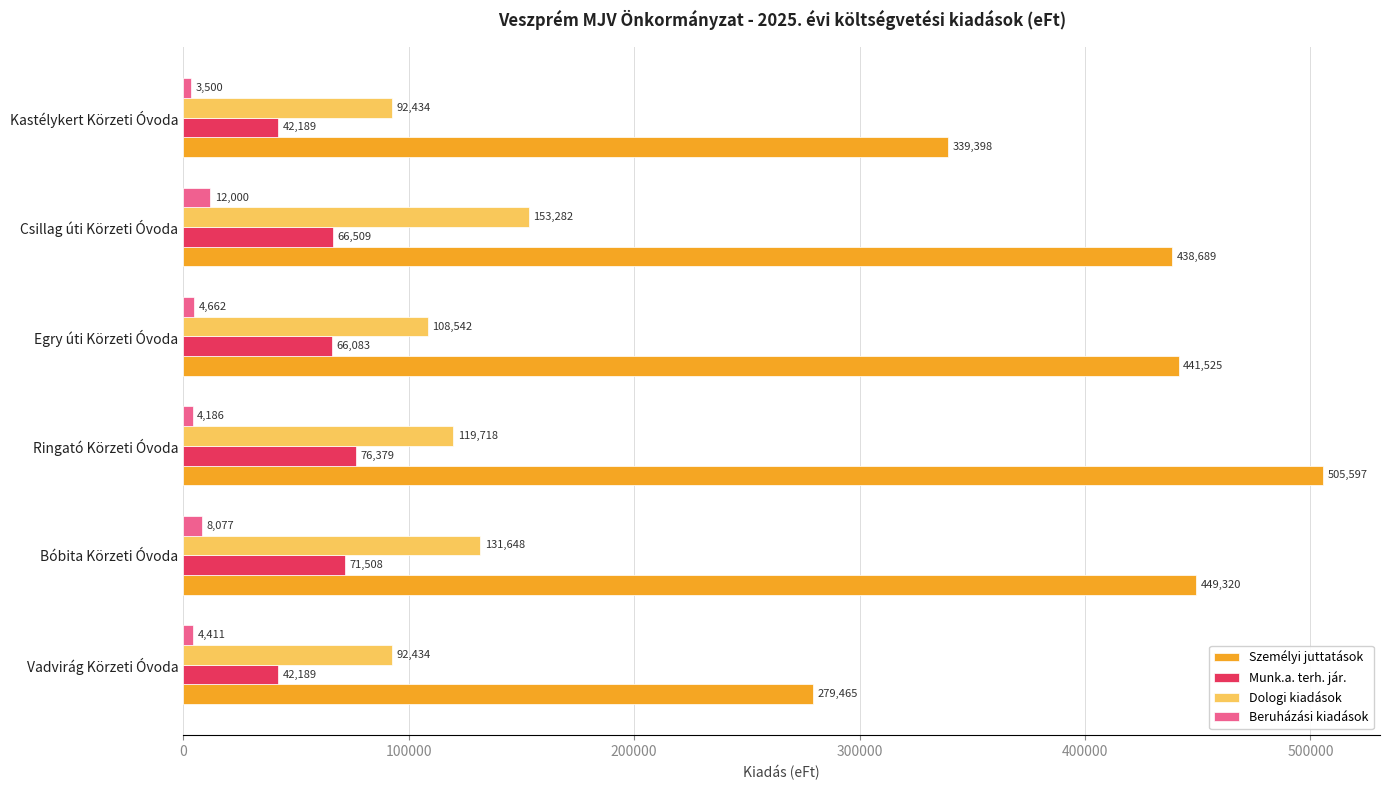

What is the difference between the highest and lowest values at Egry úti Körzeti Óvoda?

436863